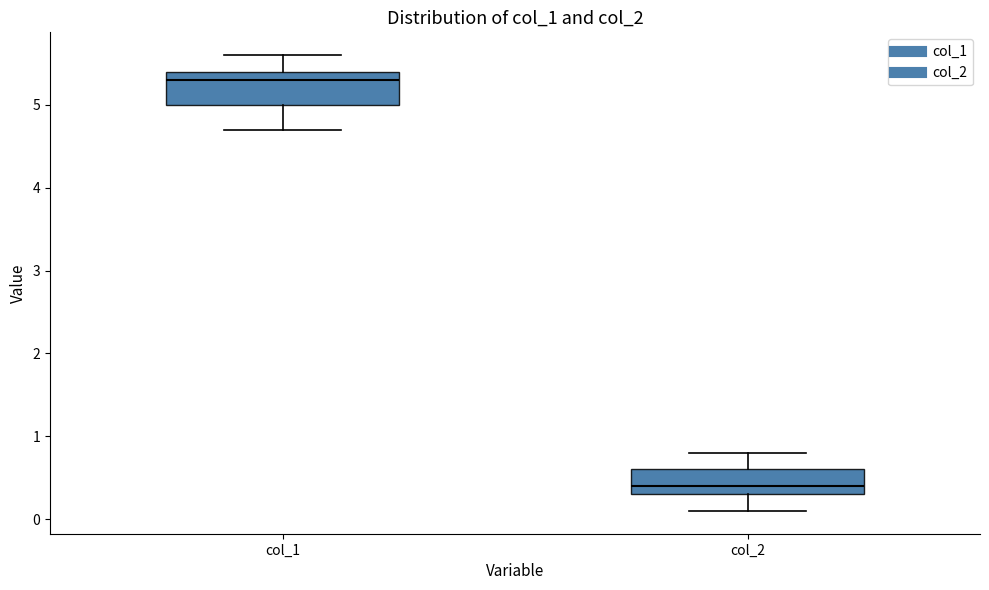

Reading left to right, read every box against the y-axis: the position of its median line, the range the box covers, and the ends of its whiskers. The values are not printed on the chart, so give them approximately, as read against the axis.

col_1: median 5.3, box 5.0 to 5.4, whiskers 4.7 to 5.6
col_2: median 0.4, box 0.3 to 0.6, whiskers 0.1 to 0.8